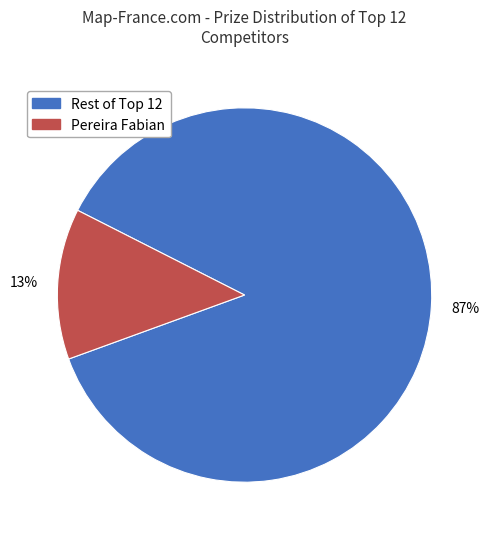

Is there a majority slice in this chart?

Yes